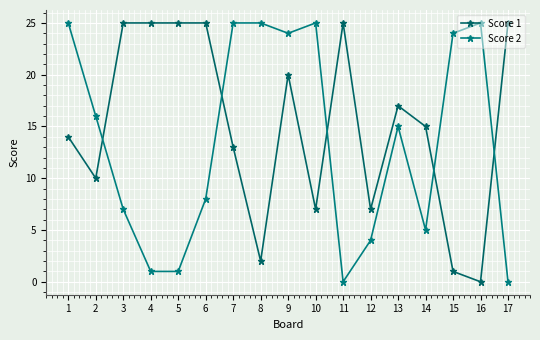

Is the value of Score 2 at 16 greater than the value of Score 1 at 2?

Yes